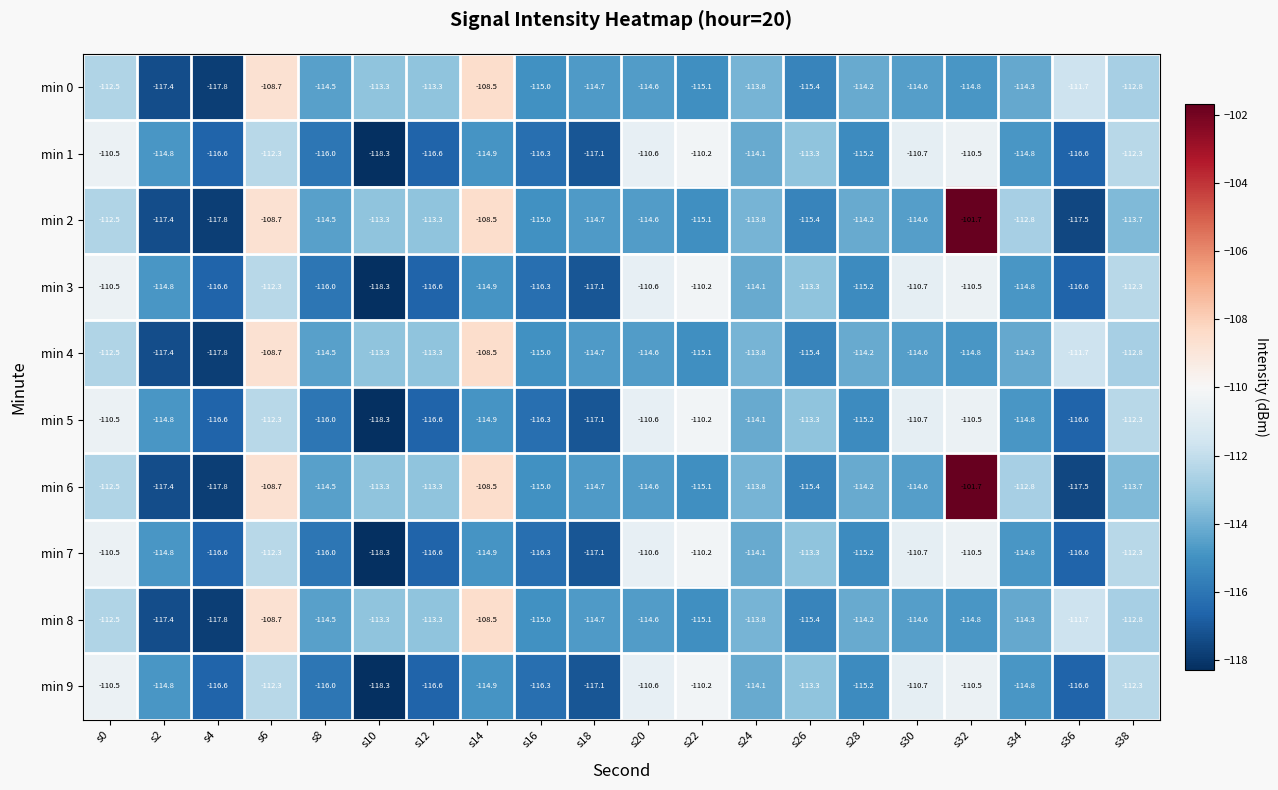

What is the difference between the highest and lowest values at s24?

0.3